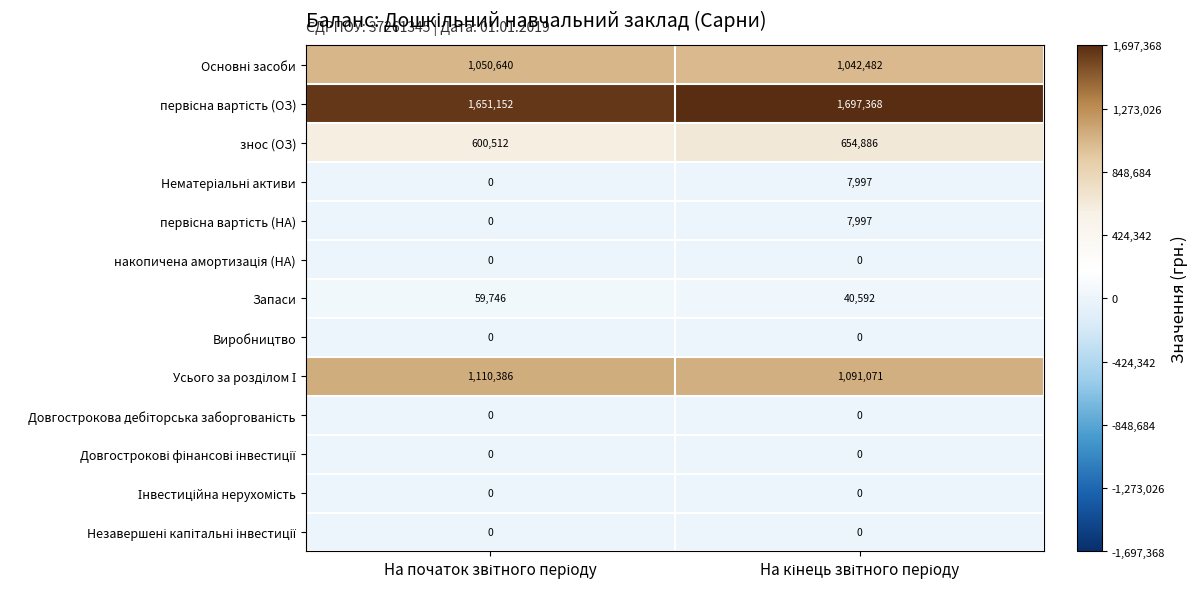

Which series has the widest spread of values?

знос (ОЗ)